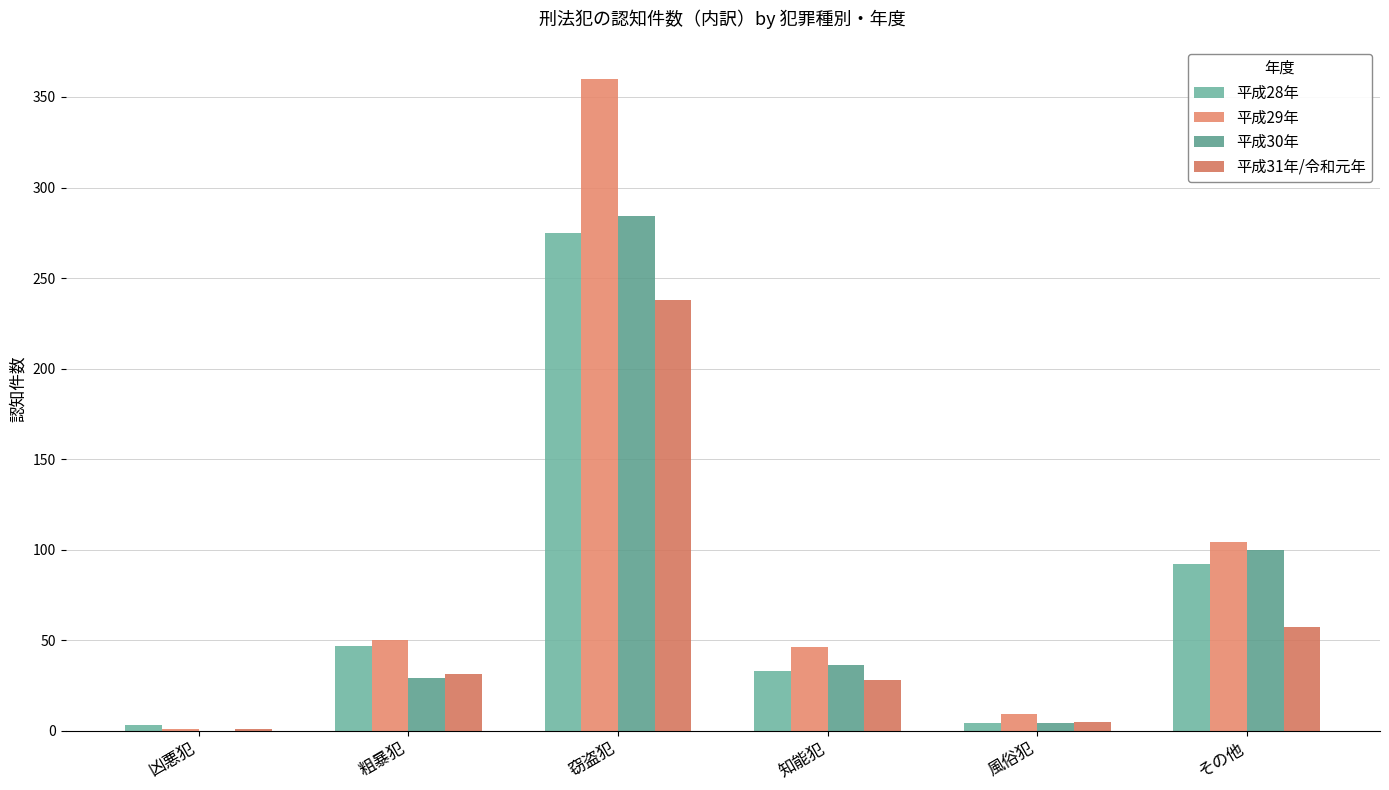

What is the average value of the 平成28年 series?

76